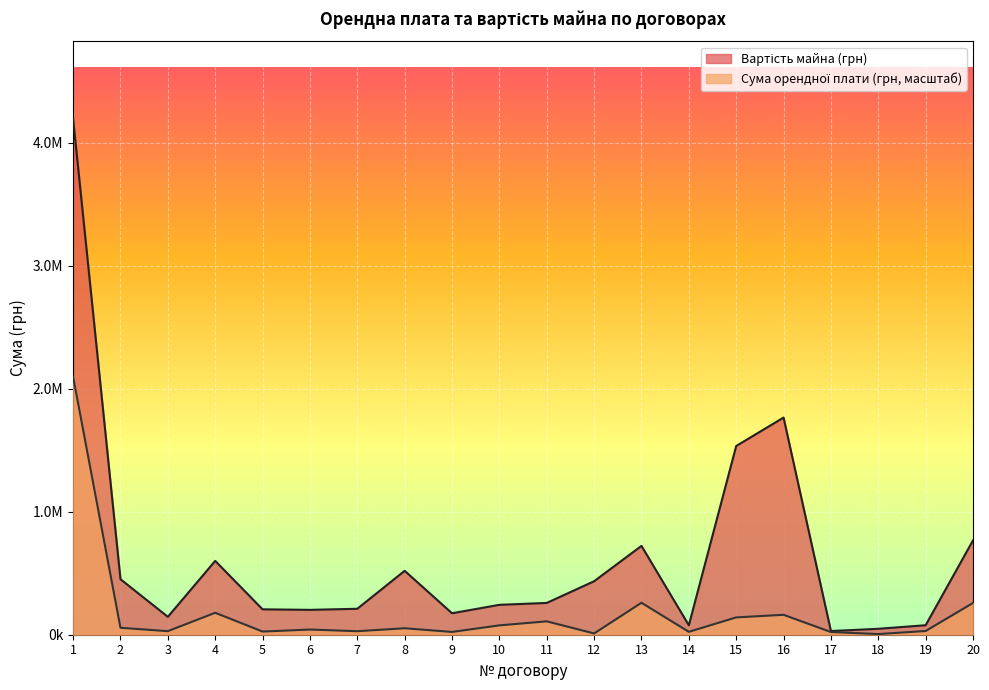

How many data points in Сума орендної плати (грн) are less than 52592?

10